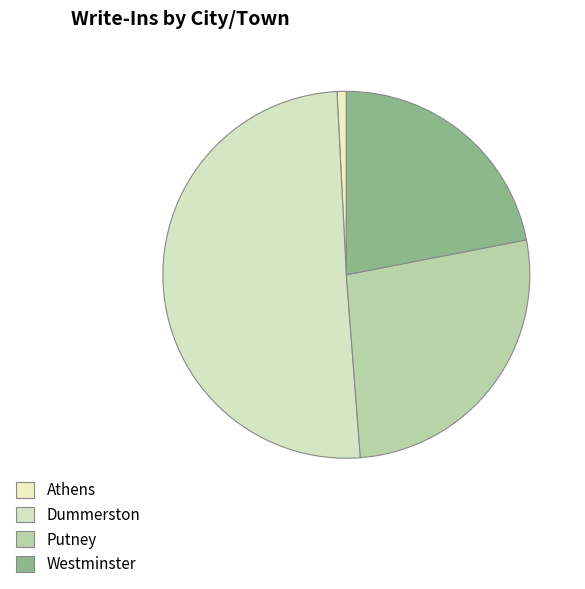

Between Putney and Westminster, which is larger?

Putney